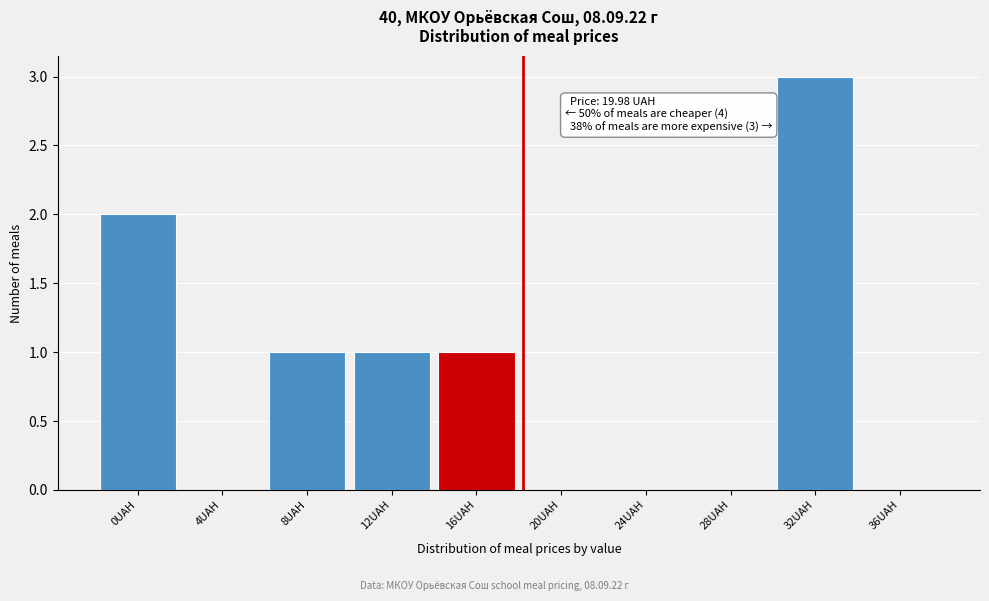

Reading left to right, what are all the values shown in this chart?

0UAH=2	4UAH=0	8UAH=1	12UAH=1	16UAH=1	20UAH=0	24UAH=0	28UAH=0	32UAH=3	36UAH=0